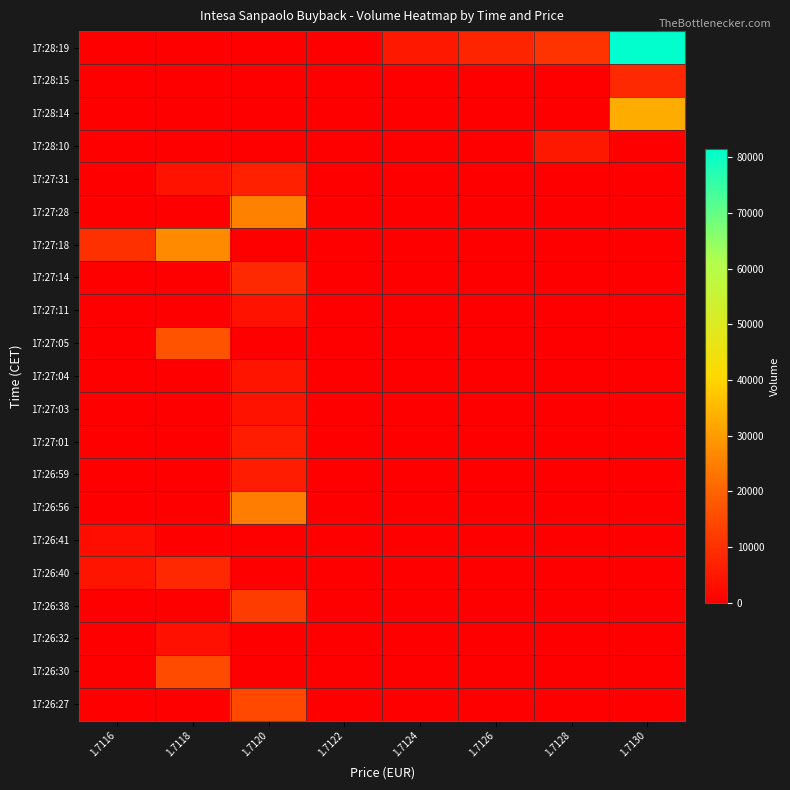

Reading left to right, transcribe all the data shown in this chart.

17:26:27: 1.7116=0	1.7118=0	1.7120=14798	1.7122=0	1.7124=0	1.7126=0	1.7128=0	1.7130=0
17:26:30: 1.7116=0	1.7118=15127	1.7120=0	1.7122=0	1.7124=0	1.7126=0	1.7128=0	1.7130=0
17:26:32: 1.7116=0	1.7118=3491	1.7120=0	1.7122=0	1.7124=0	1.7126=0	1.7128=0	1.7130=0
17:26:38: 1.7116=0	1.7118=0	1.7120=12194	1.7122=0	1.7124=0	1.7126=0	1.7128=0	1.7130=0
17:26:40: 1.7116=4198	1.7118=8173	1.7120=0	1.7122=0	1.7124=0	1.7126=0	1.7128=0	1.7130=0
17:26:41: 1.7116=3116	1.7118=0	1.7120=0	1.7122=0	1.7124=0	1.7126=0	1.7128=0	1.7130=0
17:26:56: 1.7116=0	1.7118=0	1.7120=24677	1.7122=0	1.7124=0	1.7126=0	1.7128=0	1.7130=0
17:26:59: 1.7116=0	1.7118=0	1.7120=5907	1.7122=0	1.7124=0	1.7126=0	1.7128=0	1.7130=0
17:27:01: 1.7116=0	1.7118=0	1.7120=5805	1.7122=0	1.7124=0	1.7126=0	1.7128=0	1.7130=0
17:27:03: 1.7116=0	1.7118=0	1.7120=3960	1.7122=0	1.7124=0	1.7126=0	1.7128=0	1.7130=0
17:27:04: 1.7116=0	1.7118=0	1.7120=4242	1.7122=0	1.7124=0	1.7126=0	1.7128=0	1.7130=0
17:27:05: 1.7116=0	1.7118=16666	1.7120=0	1.7122=0	1.7124=0	1.7126=0	1.7128=0	1.7130=0
17:27:11: 1.7116=0	1.7118=0	1.7120=3907	1.7122=0	1.7124=0	1.7126=0	1.7128=0	1.7130=0
17:27:14: 1.7116=0	1.7118=0	1.7120=8293	1.7122=0	1.7124=0	1.7126=0	1.7128=0	1.7130=0
17:27:18: 1.7116=9796	1.7118=26826	1.7120=0	1.7122=0	1.7124=0	1.7126=0	1.7128=0	1.7130=0
17:27:28: 1.7116=0	1.7118=0	1.7120=25209	1.7122=0	1.7124=0	1.7126=0	1.7128=0	1.7130=0
17:27:31: 1.7116=0	1.7118=3939	1.7120=6580	1.7122=0	1.7124=0	1.7126=0	1.7128=0	1.7130=0
17:28:10: 1.7116=0	1.7118=0	1.7120=0	1.7122=0	1.7124=0	1.7126=0	1.7128=5000	1.7130=0
17:28:14: 1.7116=0	1.7118=0	1.7120=0	1.7122=0	1.7124=0	1.7126=0	1.7128=0	1.7130=33042
17:28:15: 1.7116=0	1.7118=0	1.7120=0	1.7122=0	1.7124=0	1.7126=0	1.7128=0	1.7130=8428
17:28:19: 1.7116=0	1.7118=0	1.7120=0	1.7122=0	1.7124=5000	1.7126=7616	1.7128=10212	1.7130=81502